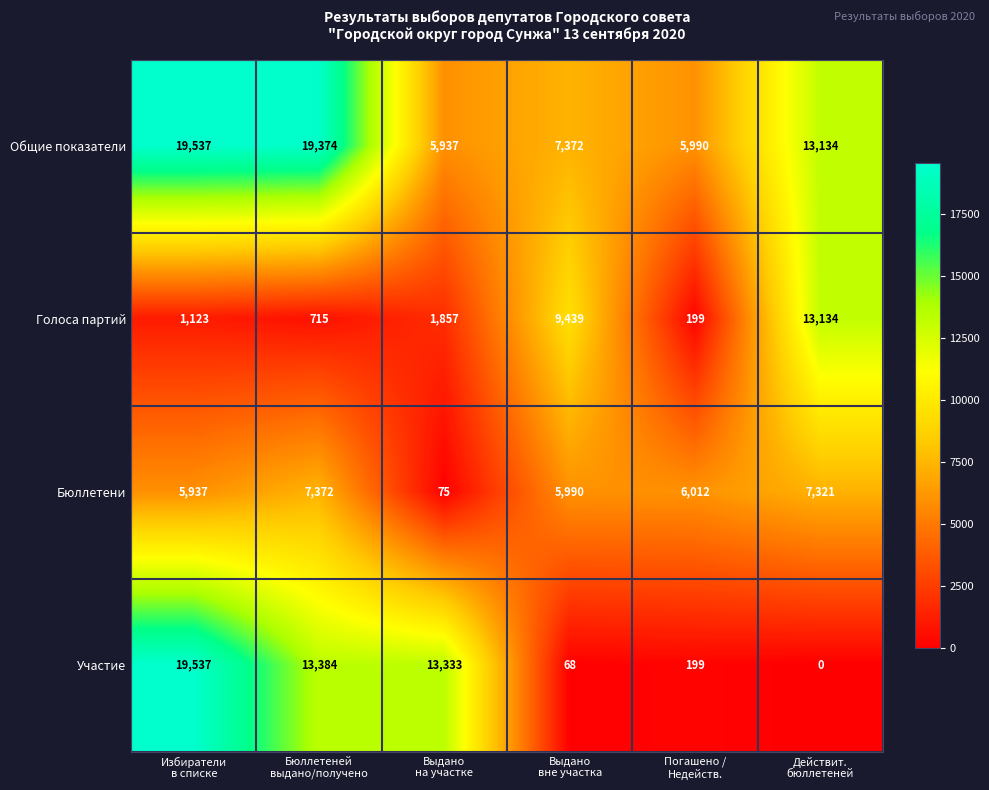

Reading left to right, extract all data points from this chart.

Общие показатели: 19537	19374	5937	7372	5990	13134
Голоса партий: 1123	715	1857	9439	199	13134
Бюллетени: 5937	7372	75	5990	6012	7321
Участие: 19537	13384	13333	68	199	0